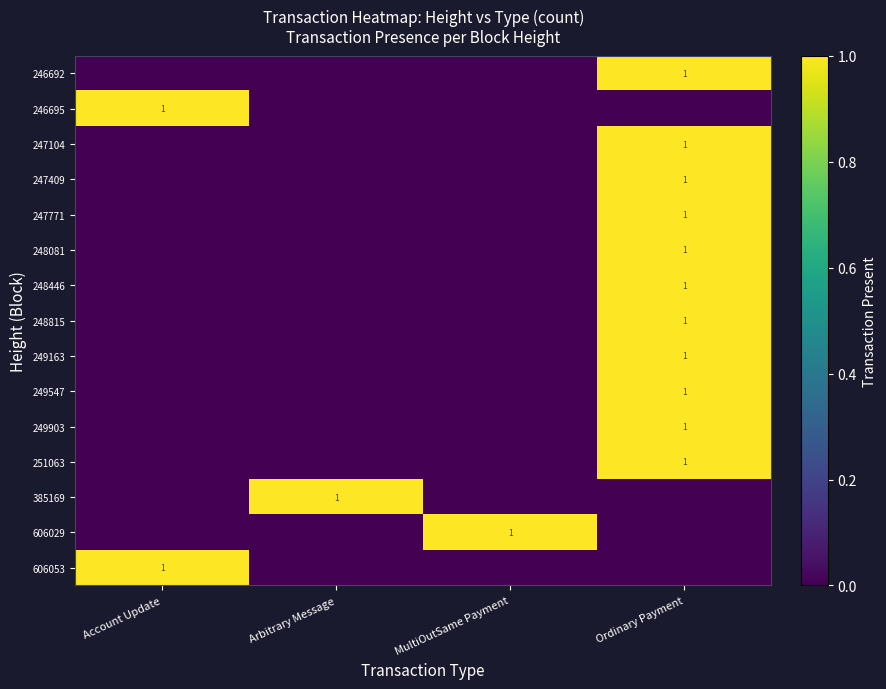

The value of 606029 at MultiOutSame Payment is 1. True or false?

True